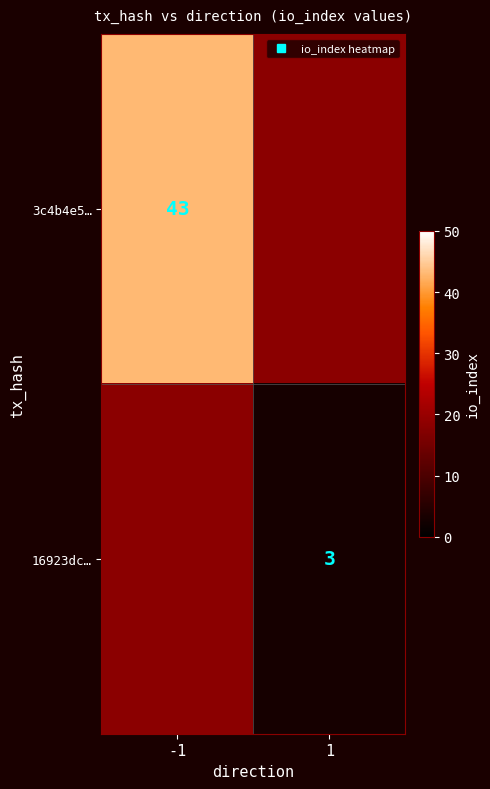

Between 1 and -1, which is larger?

-1